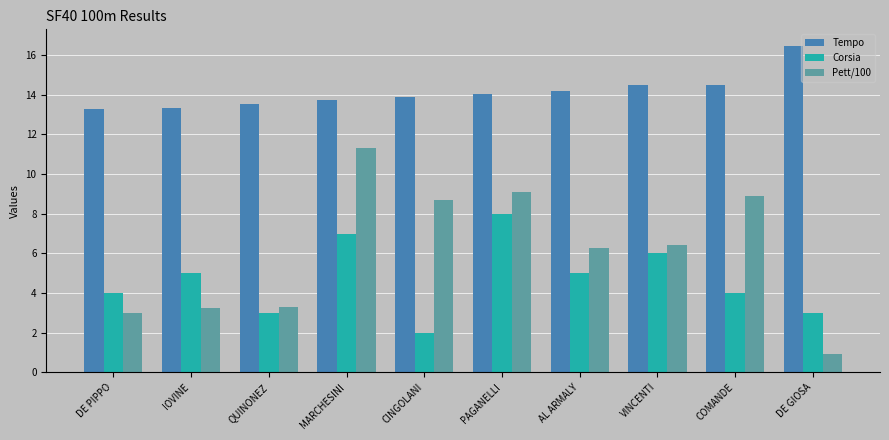

At which category is the sum across all series the highest?

MARCHESINI